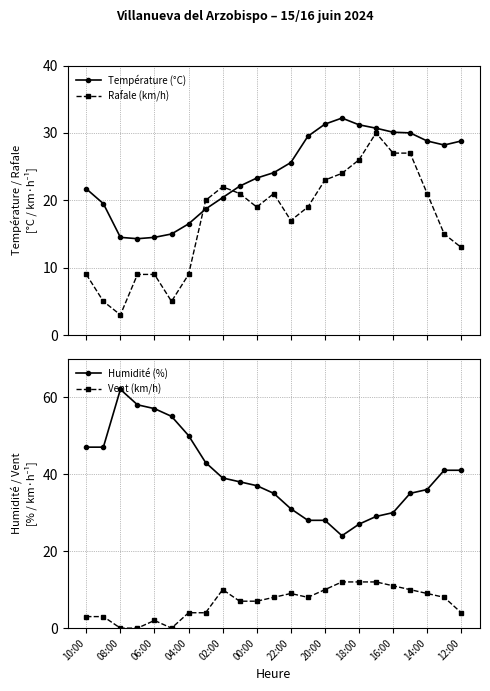

Rank the series by their maximum value, from highest to lowest.

Humidité (%), Température (°C), Rafale (km/h), Vent (km/h)